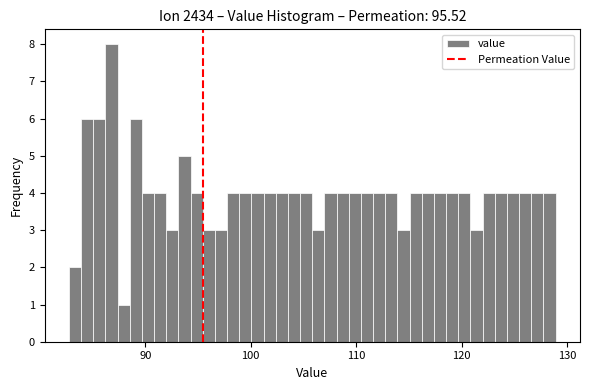

Around what value on the x-axis is the tallest bar? Give the approximate position of its centre, as read against the axis.

87